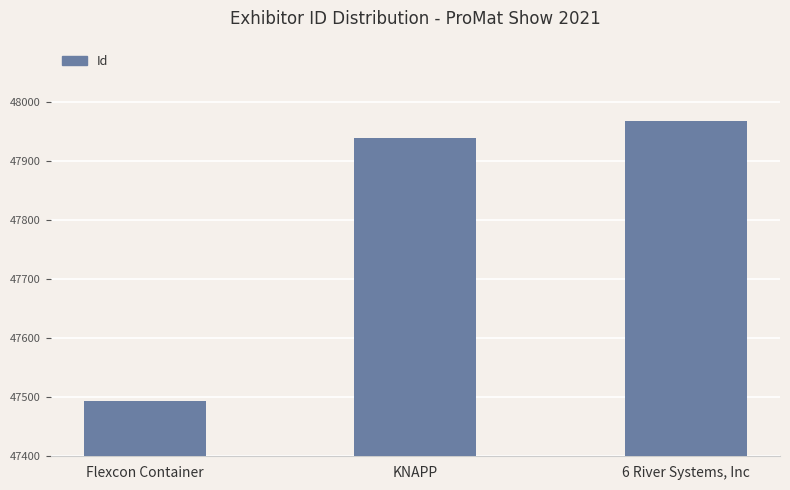

What is the sum of all values?

143402